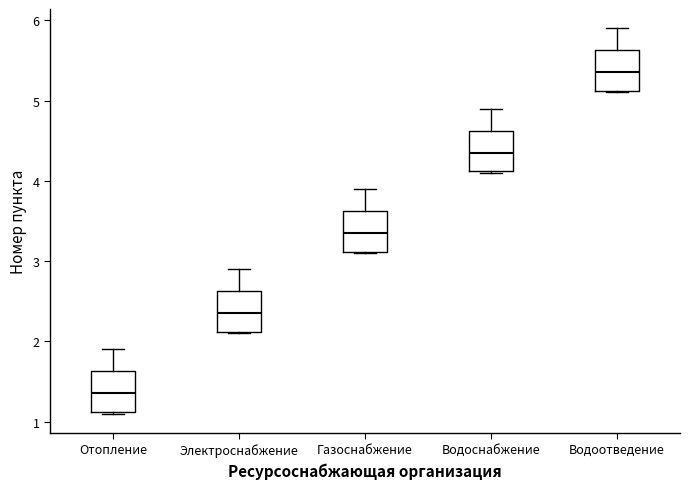

Reading left to right, transcribe this box plot: for each box, give where its median line is, the range the box spans, and where its two whiskers end, as read against the y-axis. The values are not printed on the chart, so give them approximately, as read against the axis.

Отопление: median 1.4, box 1.1 to 1.6, whiskers 1.1 to 1.9
Электроснабжение: median 2.4, box 2.1 to 2.6, whiskers 2.1 to 2.9
Газоснабжение: median 3.4, box 3.1 to 3.6, whiskers 3.1 to 3.9
Водоснабжение: median 4.4, box 4.1 to 4.6, whiskers 4.1 to 4.9
Водоотведение: median 5.4, box 5.1 to 5.6, whiskers 5.1 to 5.9